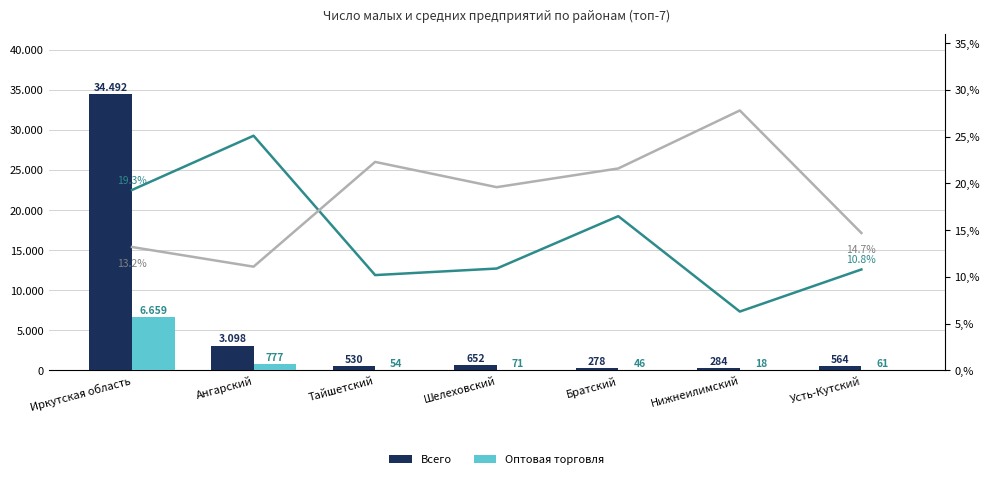

What is the label of the 3rd bar from the left?

Тайшетский